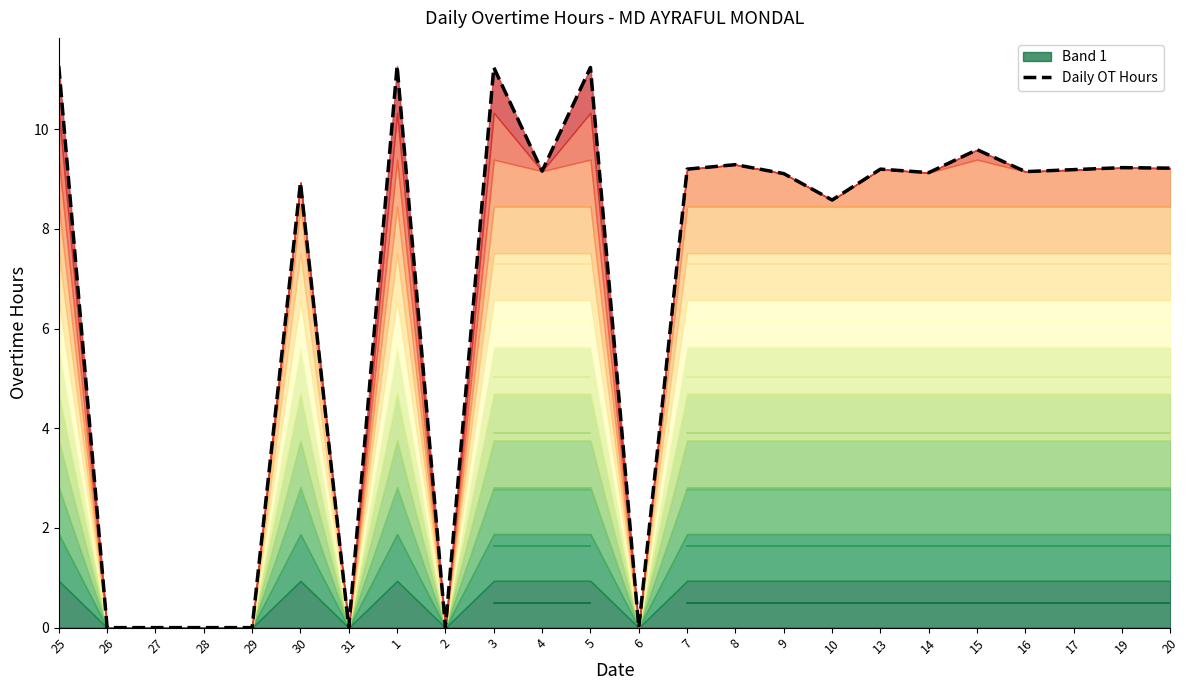

At which category does the data reach its first local valley?

31